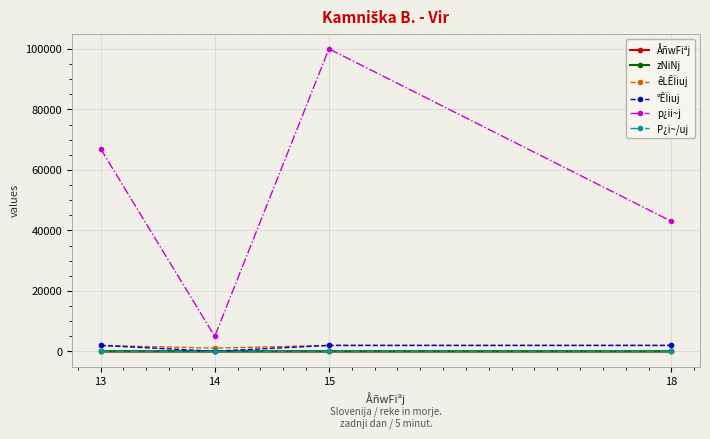

True or false: zNiNj and p¿ii~j intersect in this chart.

False